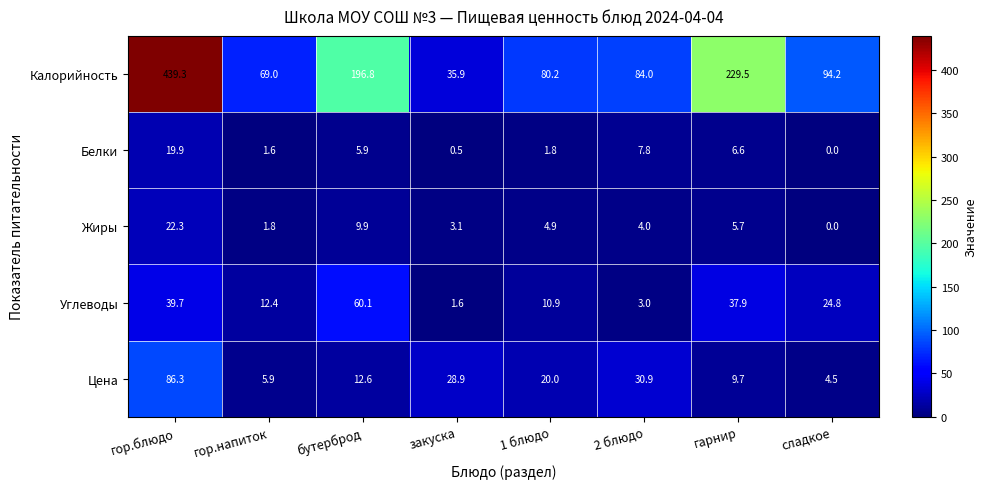

Which series has the largest range (max minus min)?

Калорийность